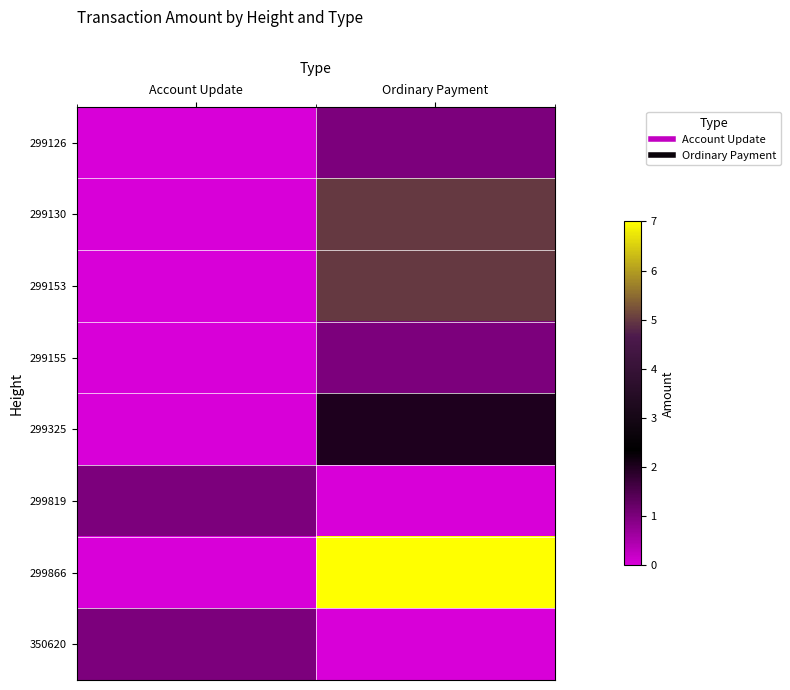

Reading left to right, what are all the values shown in this chart?

299126: Account Update=0	Ordinary Payment=1
299130: Account Update=0	Ordinary Payment=5
299153: Account Update=0	Ordinary Payment=5
299155: Account Update=0	Ordinary Payment=1
299325: Account Update=0	Ordinary Payment=2
299819: Account Update=1	Ordinary Payment=0
299866: Account Update=0	Ordinary Payment=7
350620: Account Update=1	Ordinary Payment=0